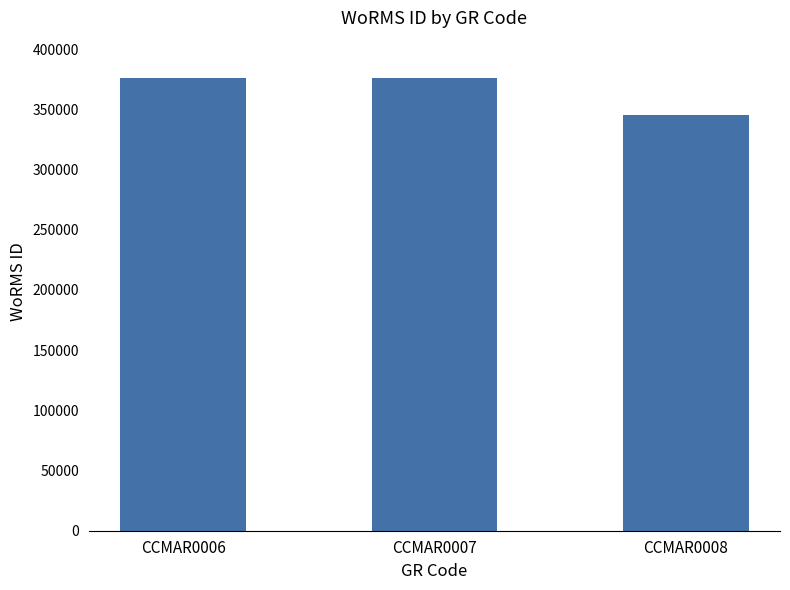

Which category has the lowest value across all series?

CCMAR0008